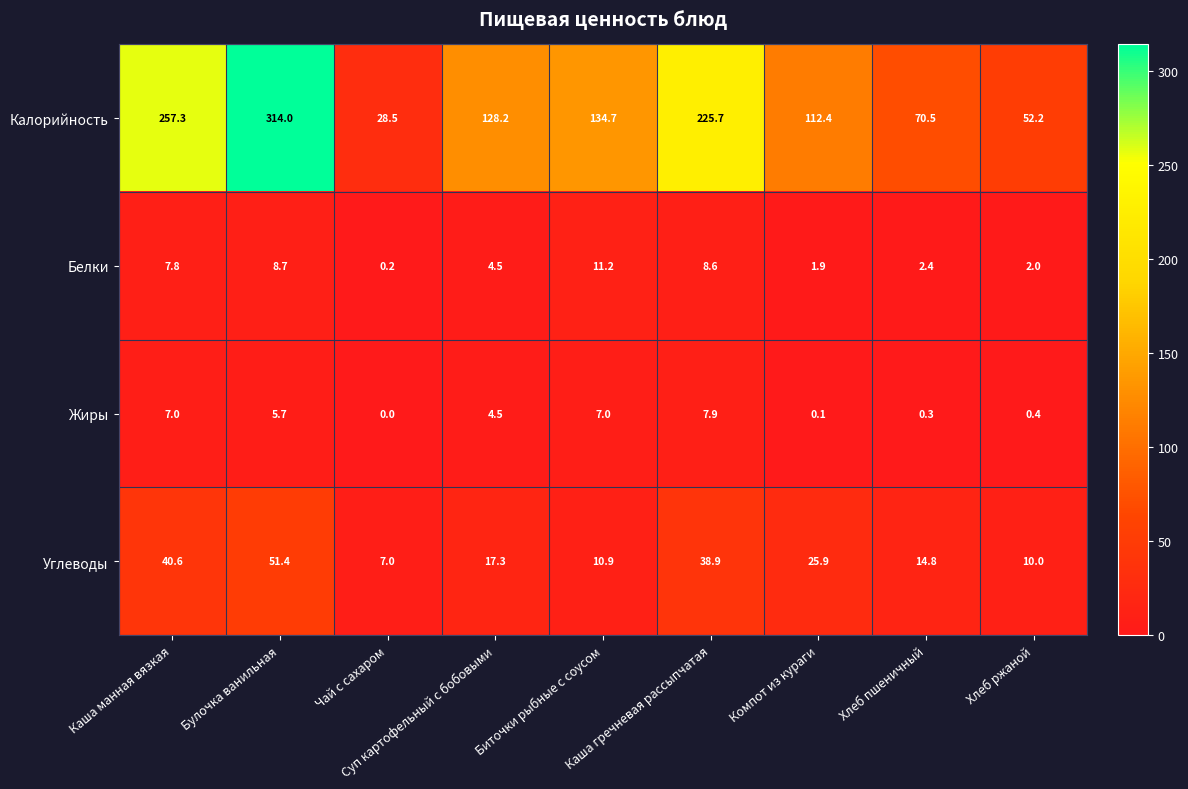

What is the difference between the maximum and minimum values in the Белки series?

11.0